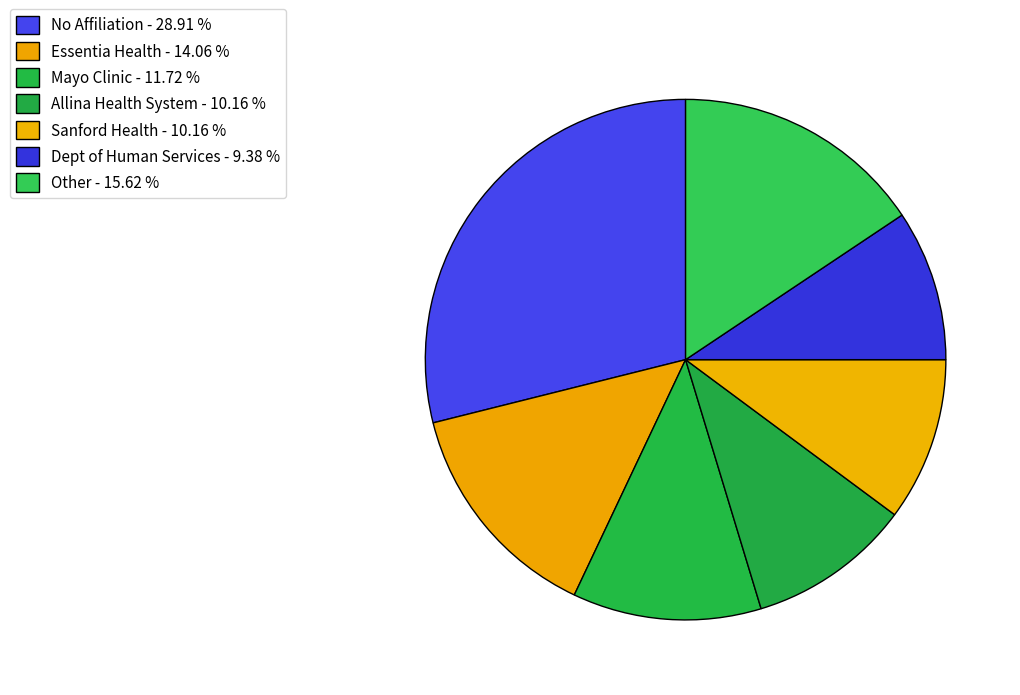

Count the number of slices in the pie.

7